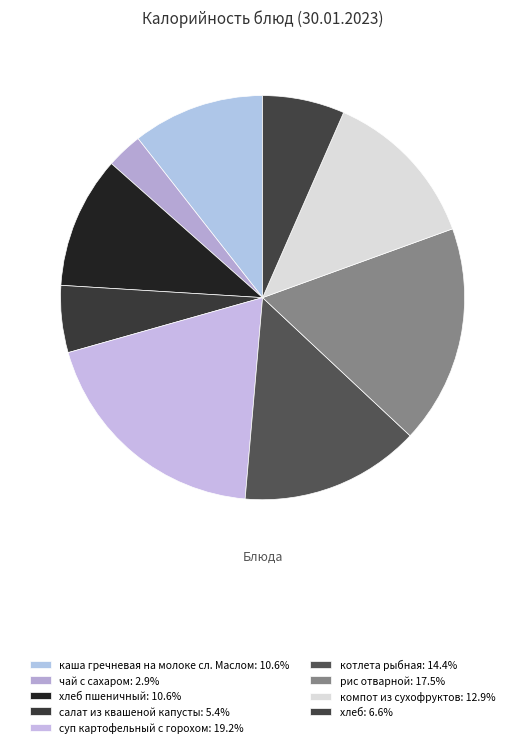

How many segments does this pie chart have?

9